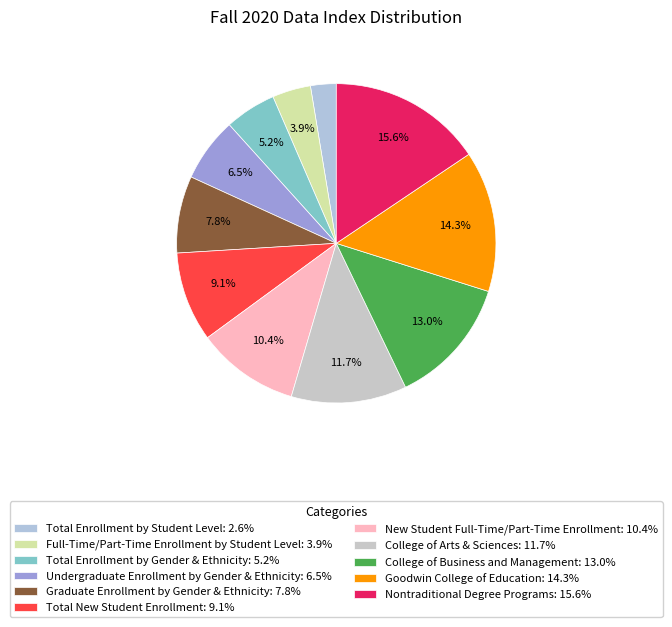

To the nearest percent, what is the combined percentage of Full-Time/Part-Time Enrollment by Student Level and Undergraduate Enrollment by Gender & Ethnicity?

10%